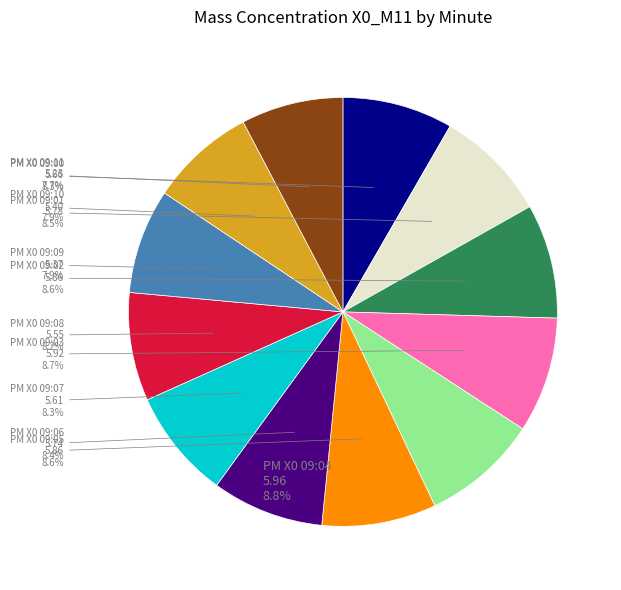

Is there a majority slice in this chart?

No